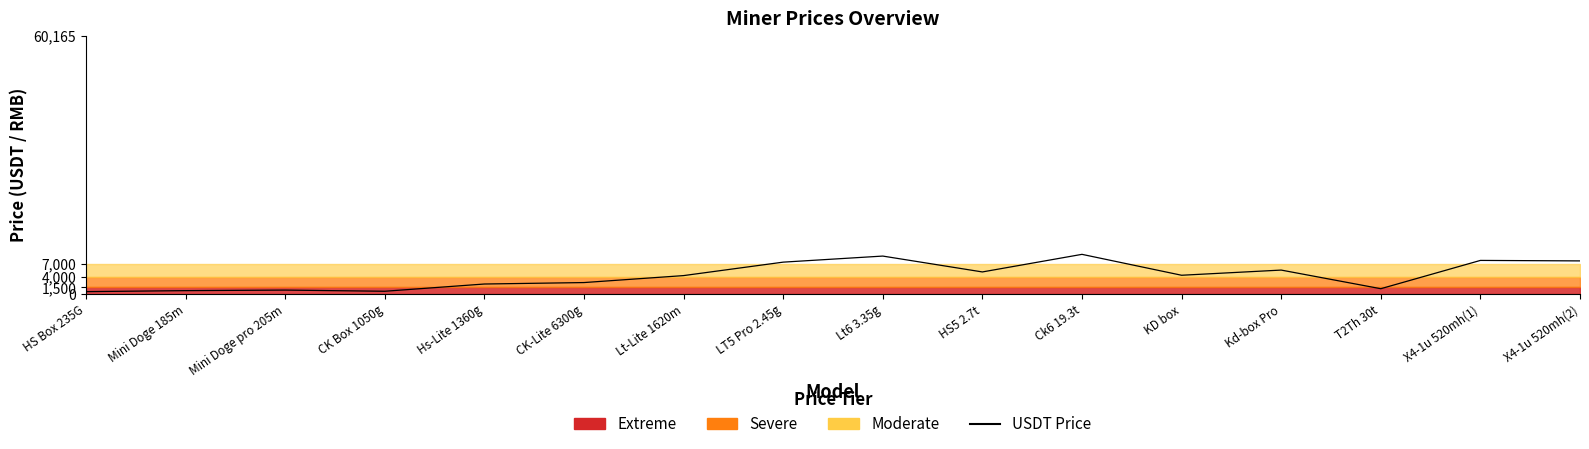

What is the ratio of the value at HS Box 235G to the value at Hs-Lite 1360g?

0.2